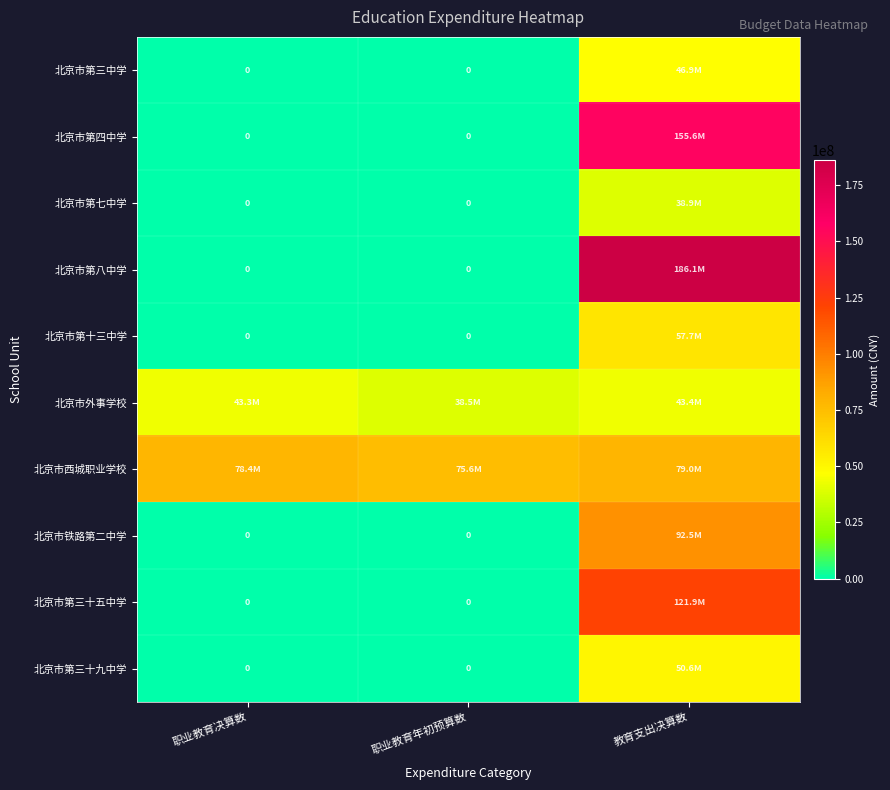

At which label is 北京市第八中学 closest to 93044975?

职业教育决算数